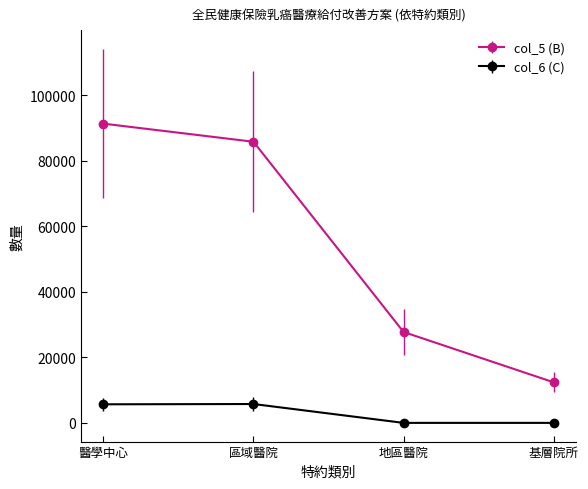

True or false: col_6 (C) and col_5 (B) intersect in this chart.

False